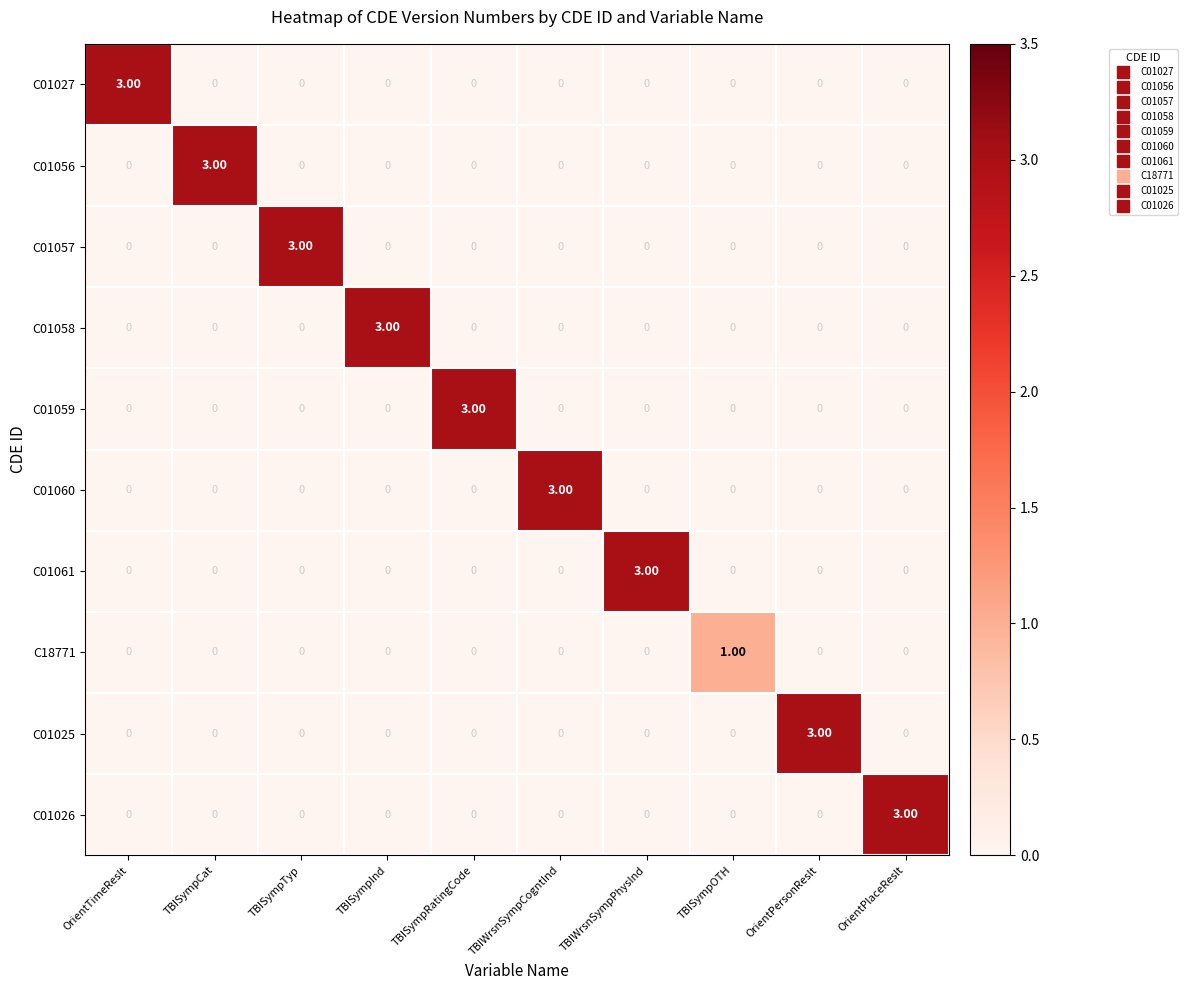

What is the sum of all C01026 values?

3